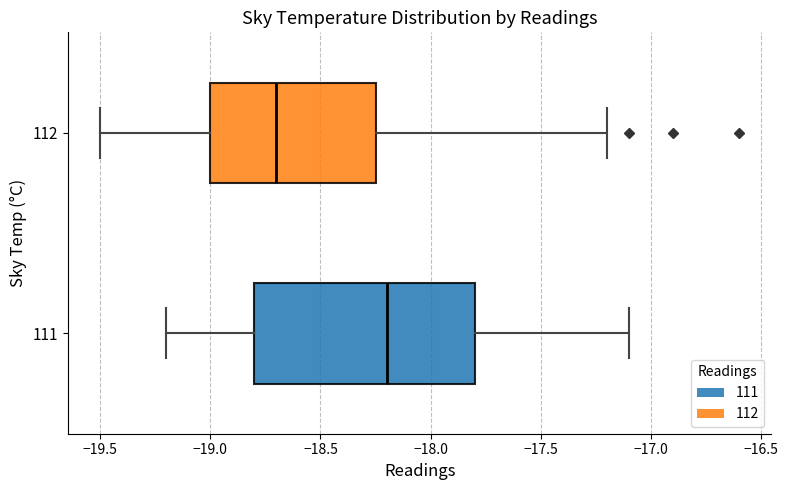

Where is the right edge of the box at y = 112 on the x-axis? The values are not printed on the chart, so give them approximately, as read against the axis.

-18.25